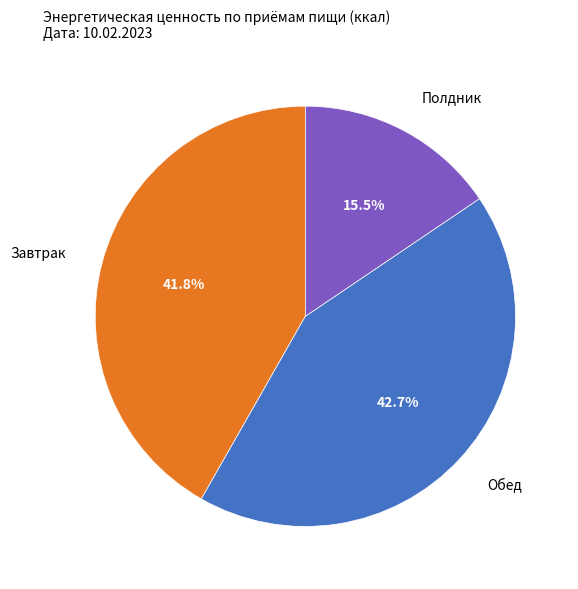

How many slices are in this pie chart?

3